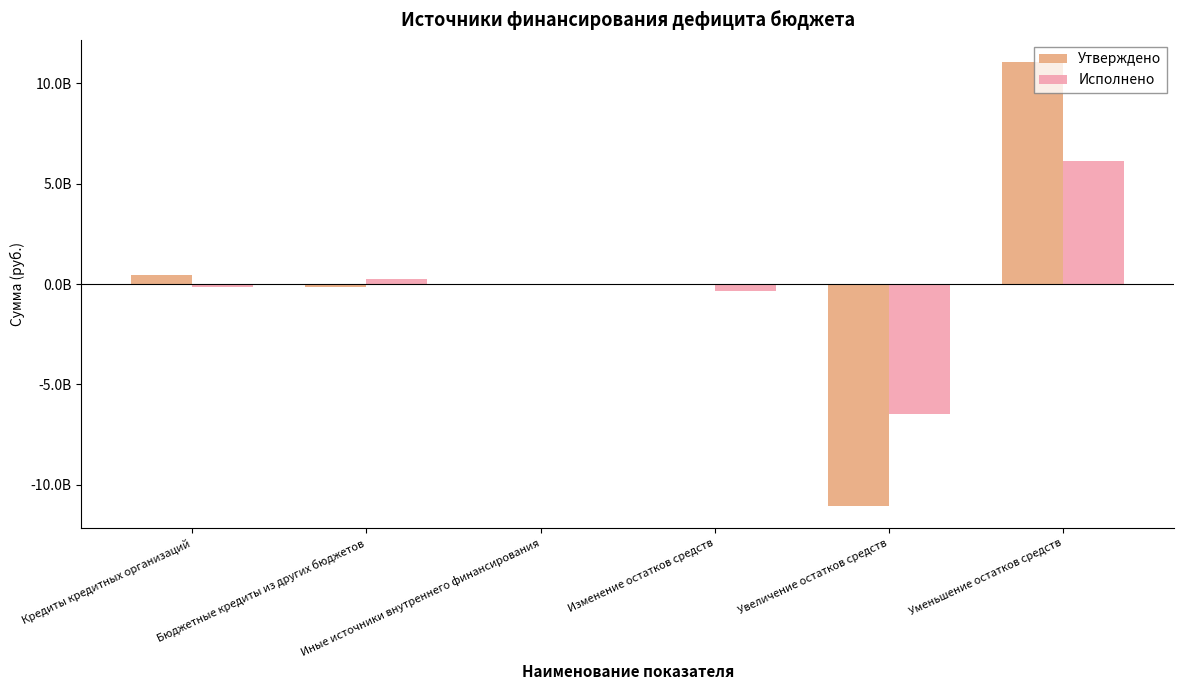

Does the chart contain stacked bars?

No